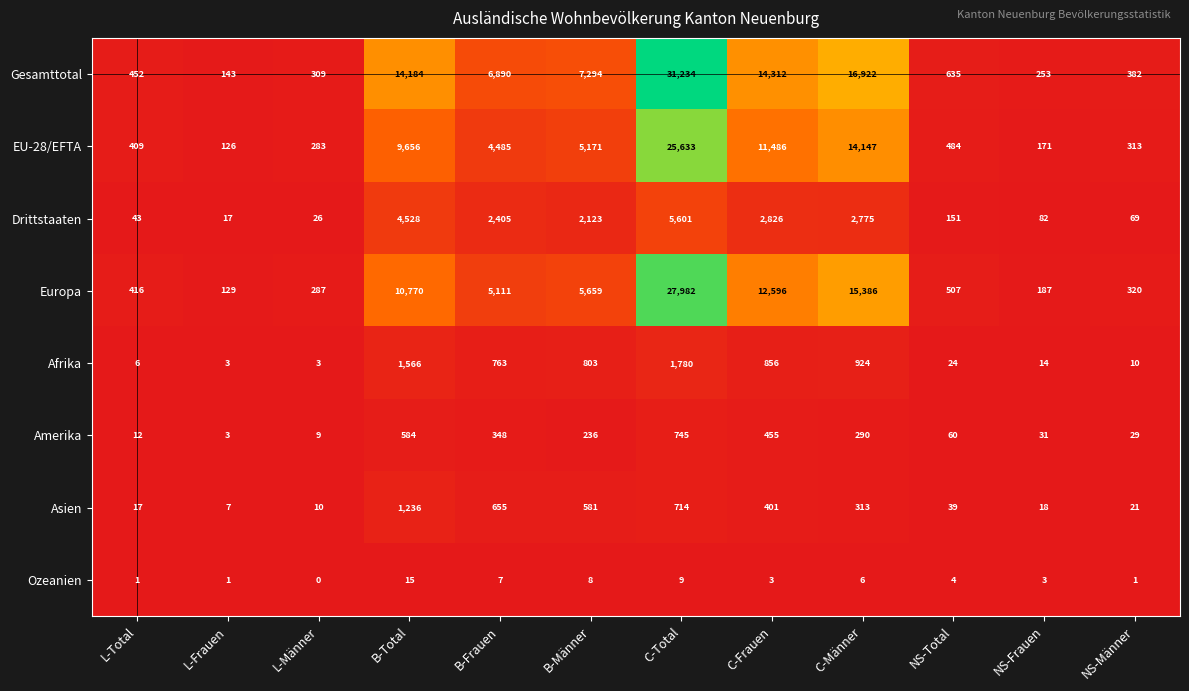

What is the highest value of the Europa series?

27982